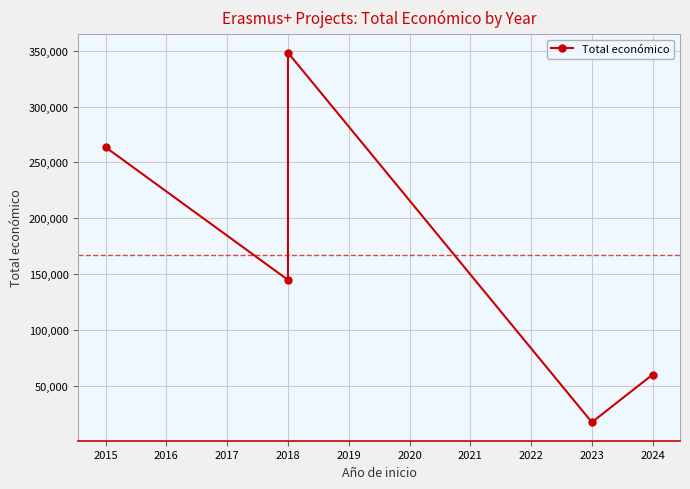

The value at 2015 is 415311. True or false?

False